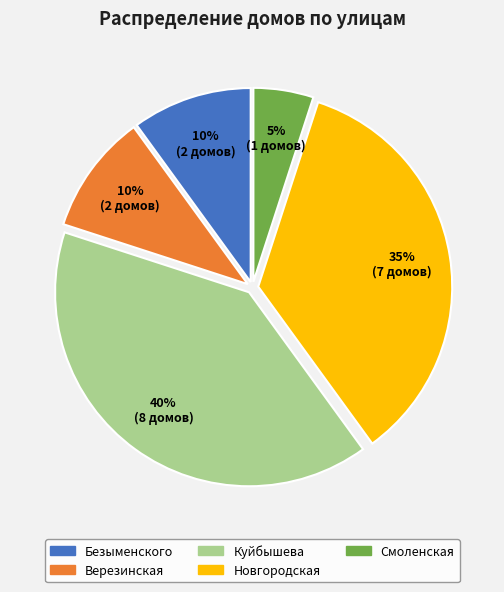

To the nearest percent, what percentage of the pie is Куйбышева?

40%